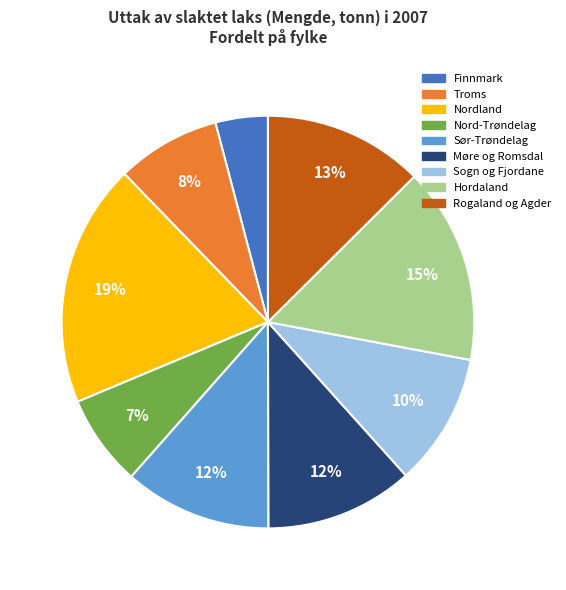

To the nearest percent, what is the difference between the largest and smallest slice percentages?

15%